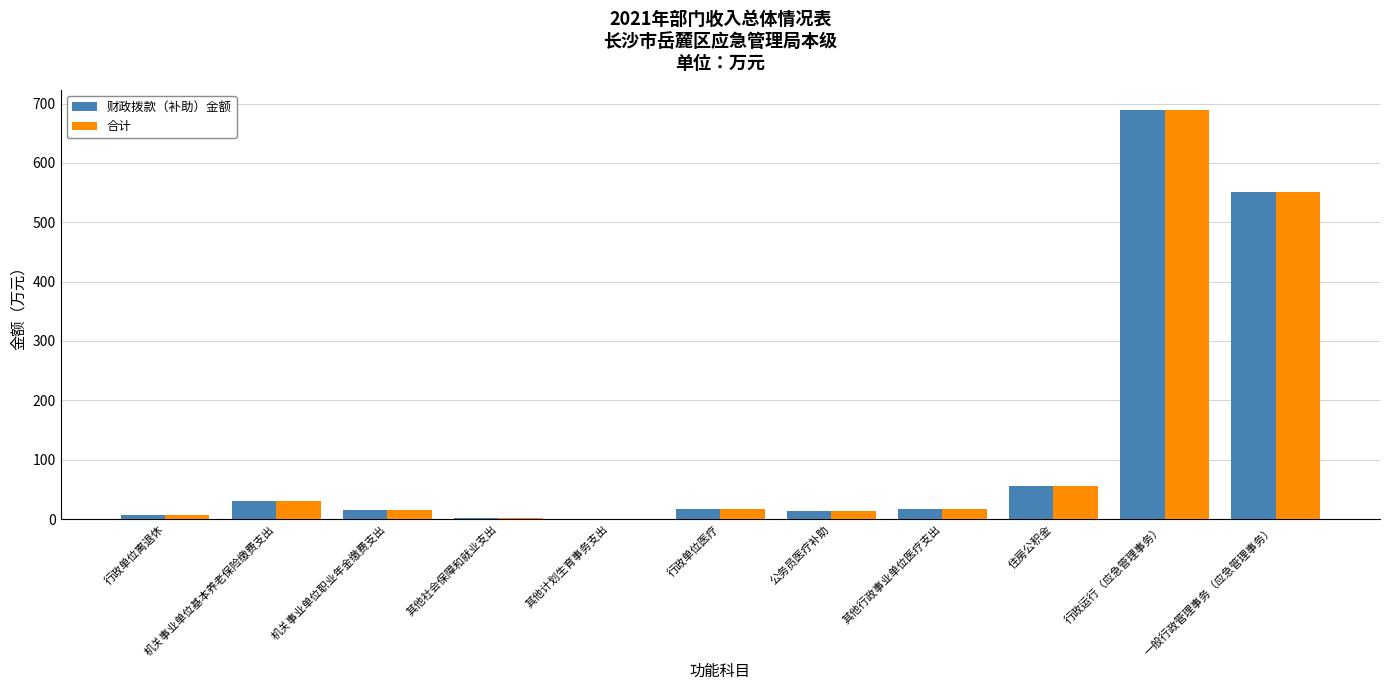

What value does the 合计 series have at 行政单位医疗?

16.9